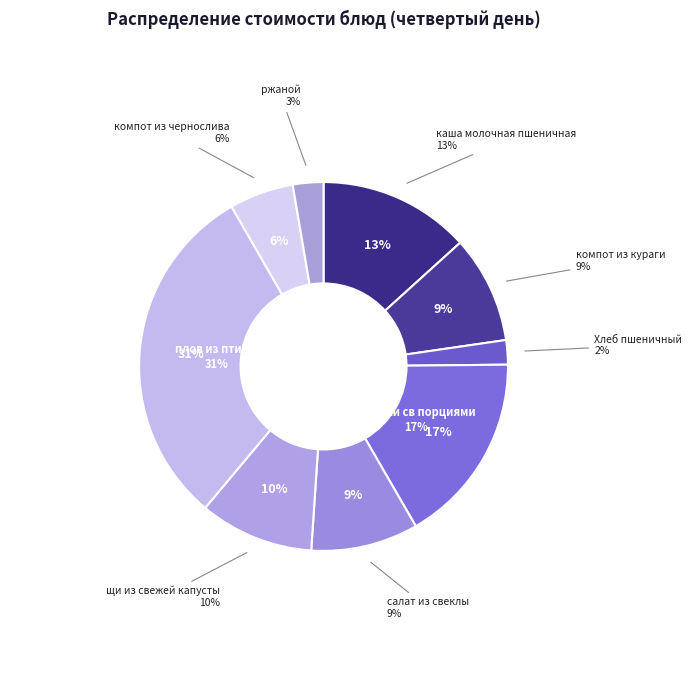

How much of the chart is everything except компот из чернослива?

94.4%